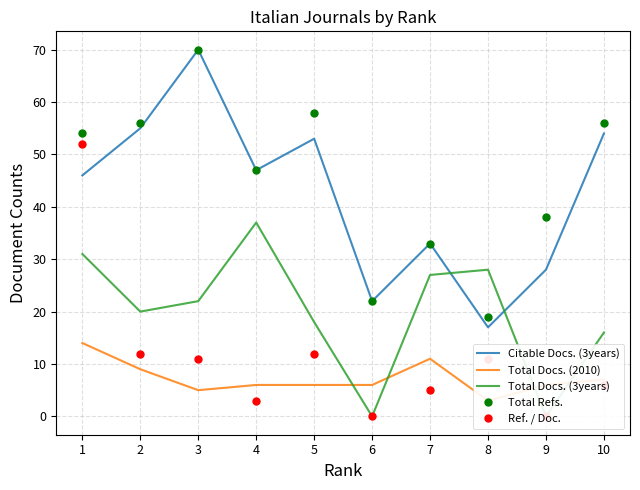

What is the maximum value shown in the chart?

70